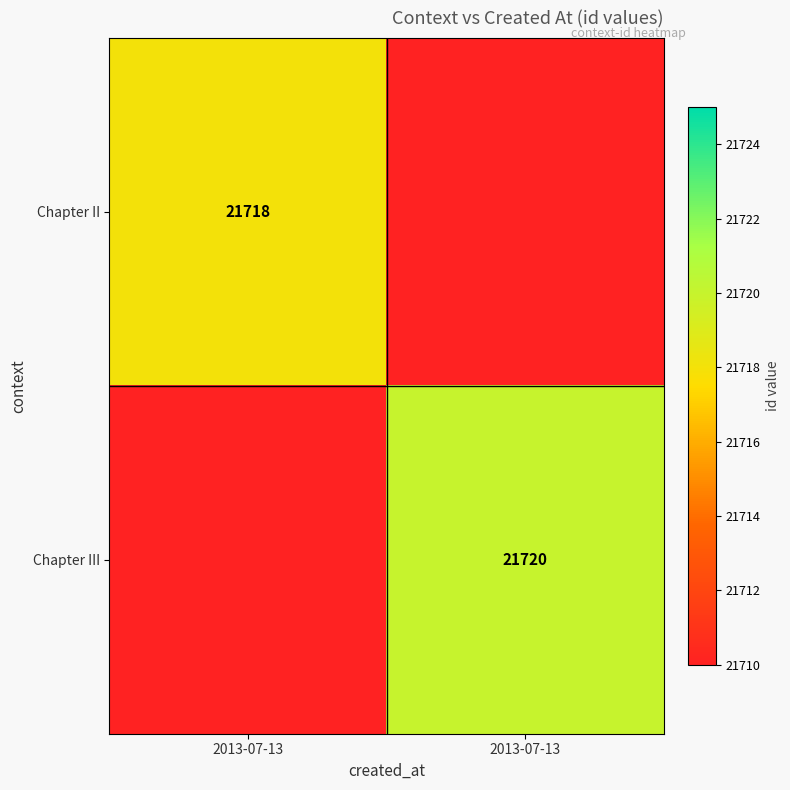

At which category is the sum across all series the highest?

2013-07-13